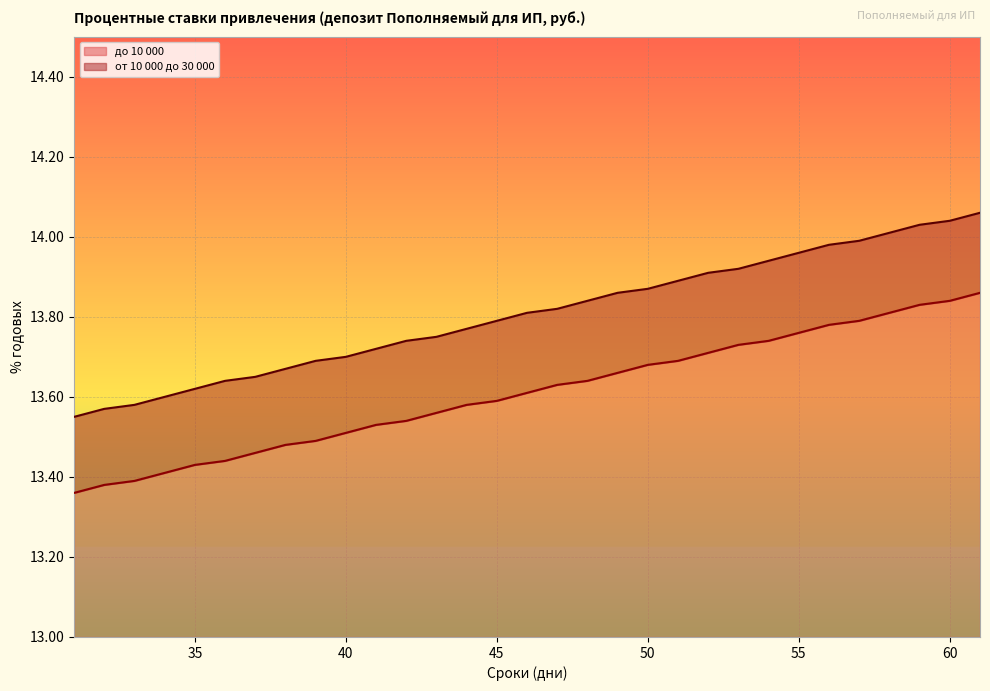

What is the smallest value displayed?

13.4